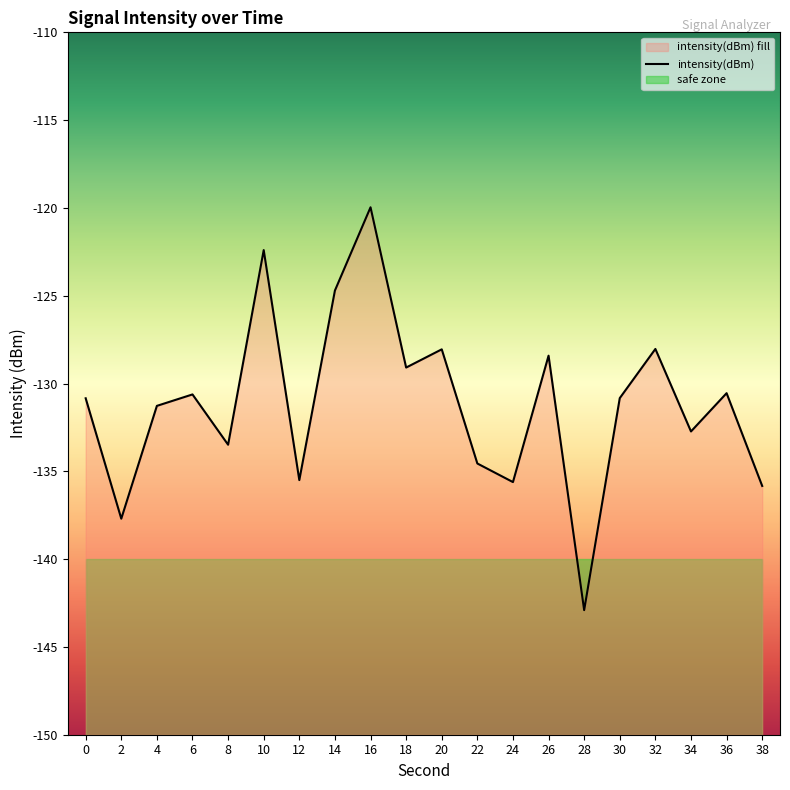

How many interior local peaks (higher than both neighbors) does the data have?

7